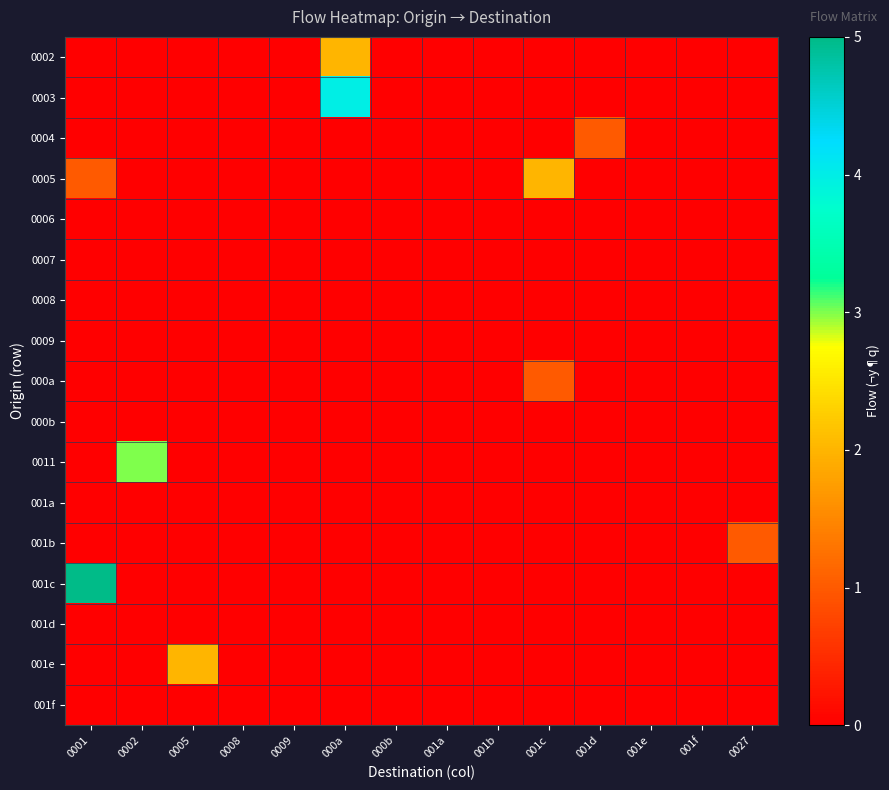

Reading left to right, list all the values displayed in this chart.

0002: 0001=0	0002=0	0005=0	0008=0	0009=0	000a=2	000b=0	001a=0	001b=0	001c=0	001d=0	001e=0	001f=0	0027=0
0003: 0001=0	0002=0	0005=0	0008=0	0009=0	000a=4	000b=0	001a=0	001b=0	001c=0	001d=0	001e=0	001f=0	0027=0
0004: 0001=0	0002=0	0005=0	0008=0	0009=0	000a=0	000b=0	001a=0	001b=0	001c=0	001d=1	001e=0	001f=0	0027=0
0005: 0001=1	0002=0	0005=0	0008=0	0009=0	000a=0	000b=0	001a=0	001b=0	001c=2	001d=0	001e=0	001f=0	0027=0
0006: 0001=0	0002=0	0005=0	0008=0	0009=0	000a=0	000b=0	001a=0	001b=0	001c=0	001d=0	001e=0	001f=0	0027=0
0007: 0001=0	0002=0	0005=0	0008=0	0009=0	000a=0	000b=0	001a=0	001b=0	001c=0	001d=0	001e=0	001f=0	0027=0
0008: 0001=0	0002=0	0005=0	0008=0	0009=0	000a=0	000b=0	001a=0	001b=0	001c=0	001d=0	001e=0	001f=0	0027=0
0009: 0001=0	0002=0	0005=0	0008=0	0009=0	000a=0	000b=0	001a=0	001b=0	001c=0	001d=0	001e=0	001f=0	0027=0
000a: 0001=0	0002=0	0005=0	0008=0	0009=0	000a=0	000b=0	001a=0	001b=0	001c=1	001d=0	001e=0	001f=0	0027=0
000b: 0001=0	0002=0	0005=0	0008=0	0009=0	000a=0	000b=0	001a=0	001b=0	001c=0	001d=0	001e=0	001f=0	0027=0
0011: 0001=0	0002=3	0005=0	0008=0	0009=0	000a=0	000b=0	001a=0	001b=0	001c=0	001d=0	001e=0	001f=0	0027=0
001a: 0001=0	0002=0	0005=0	0008=0	0009=0	000a=0	000b=0	001a=0	001b=0	001c=0	001d=0	001e=0	001f=0	0027=0
001b: 0001=0	0002=0	0005=0	0008=0	0009=0	000a=0	000b=0	001a=0	001b=0	001c=0	001d=0	001e=0	001f=0	0027=1
001c: 0001=5	0002=0	0005=0	0008=0	0009=0	000a=0	000b=0	001a=0	001b=0	001c=0	001d=0	001e=0	001f=0	0027=0
001d: 0001=0	0002=0	0005=0	0008=0	0009=0	000a=0	000b=0	001a=0	001b=0	001c=0	001d=0	001e=0	001f=0	0027=0
001e: 0001=0	0002=0	0005=2	0008=0	0009=0	000a=0	000b=0	001a=0	001b=0	001c=0	001d=0	001e=0	001f=0	0027=0
001f: 0001=0	0002=0	0005=0	0008=0	0009=0	000a=0	000b=0	001a=0	001b=0	001c=0	001d=0	001e=0	001f=0	0027=0